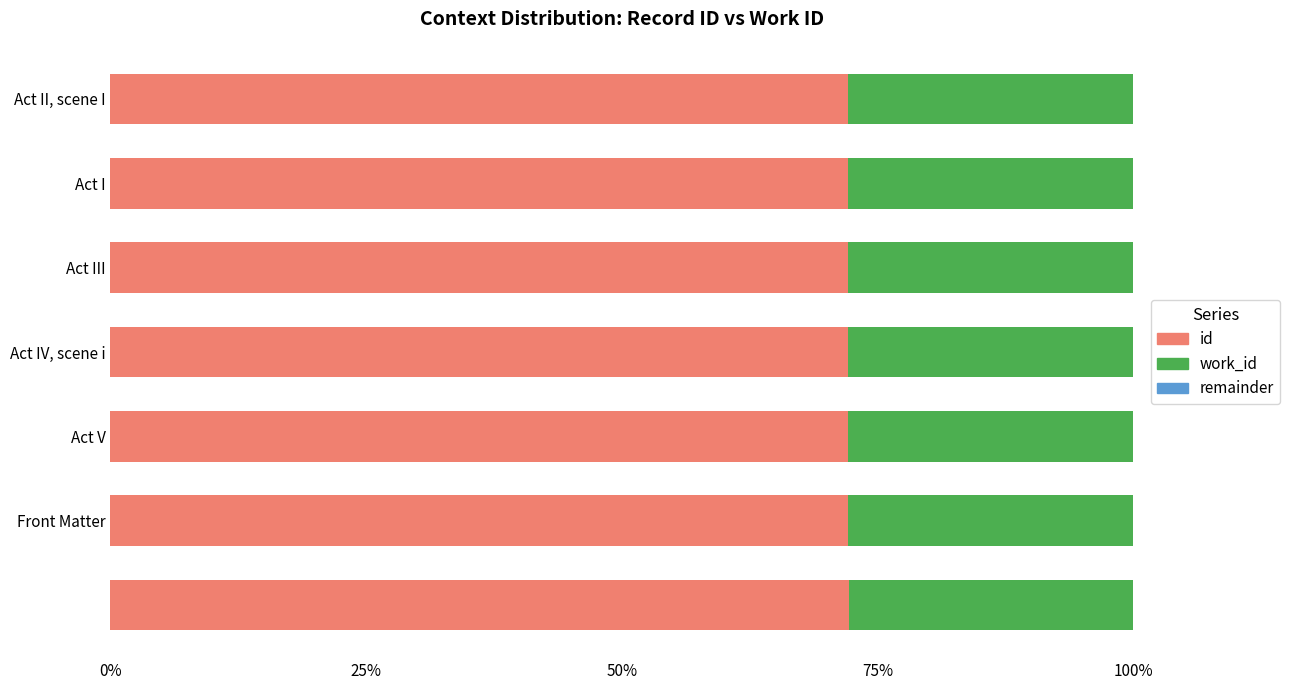

How many groups of bars are there?

7